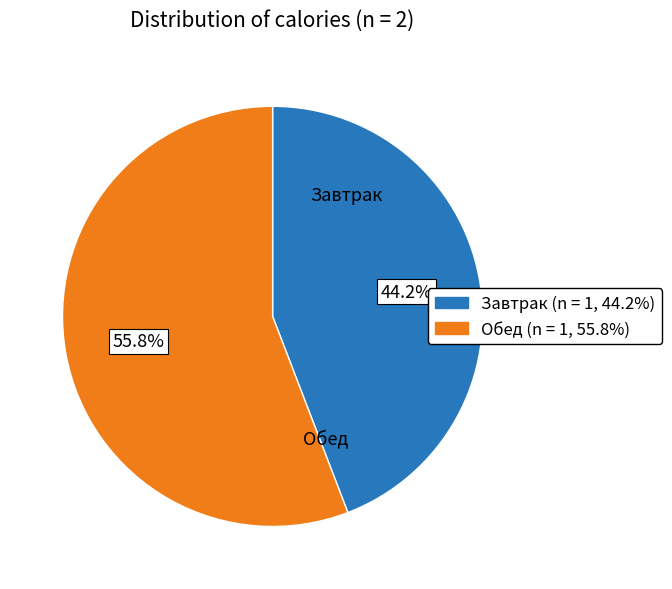

How many slices are in this pie chart?

2